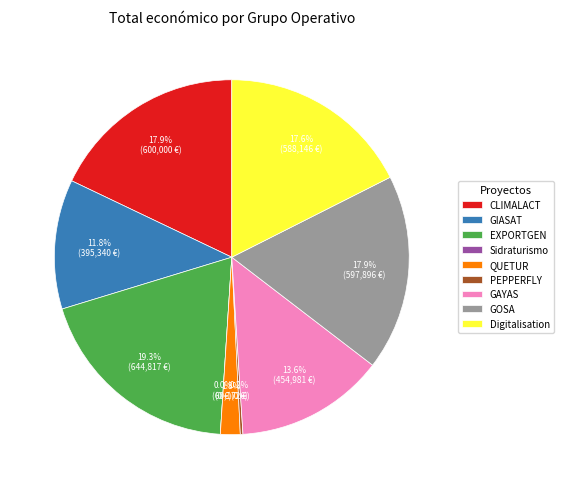

How many slices are in this pie chart?

9